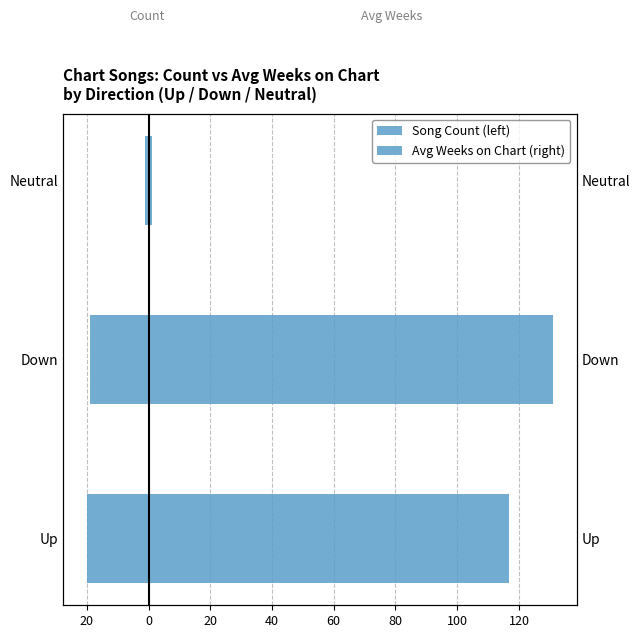

Reading left to right, extract all data points from this chart.

Song Count (left): -20.0	-19.0	-1.0
Avg Weeks on Chart (right): 116.7	131.1	1.0